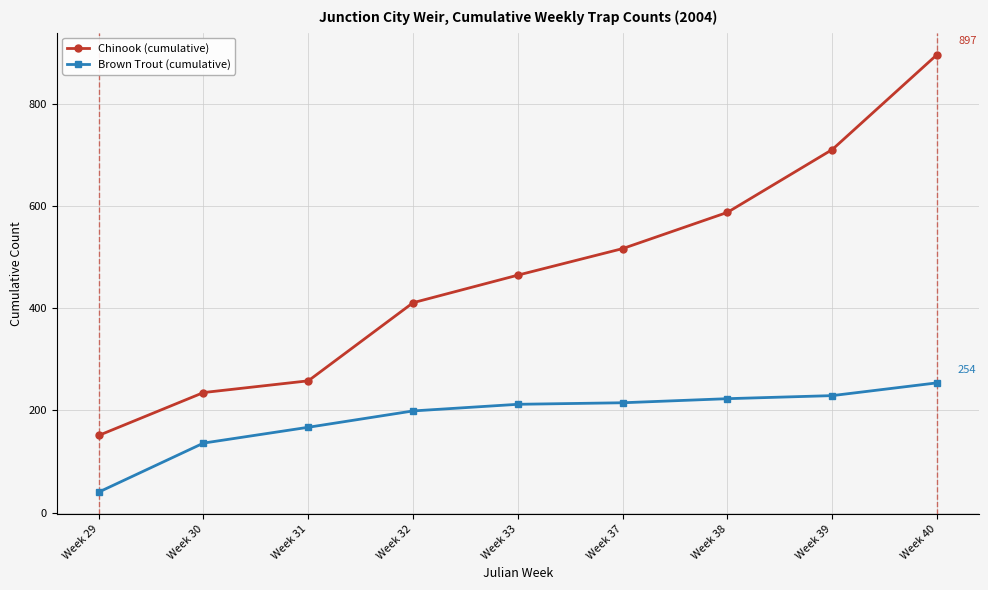

True or false: Chinook (cumulative) and Brown Trout (cumulative) cross at least once.

False